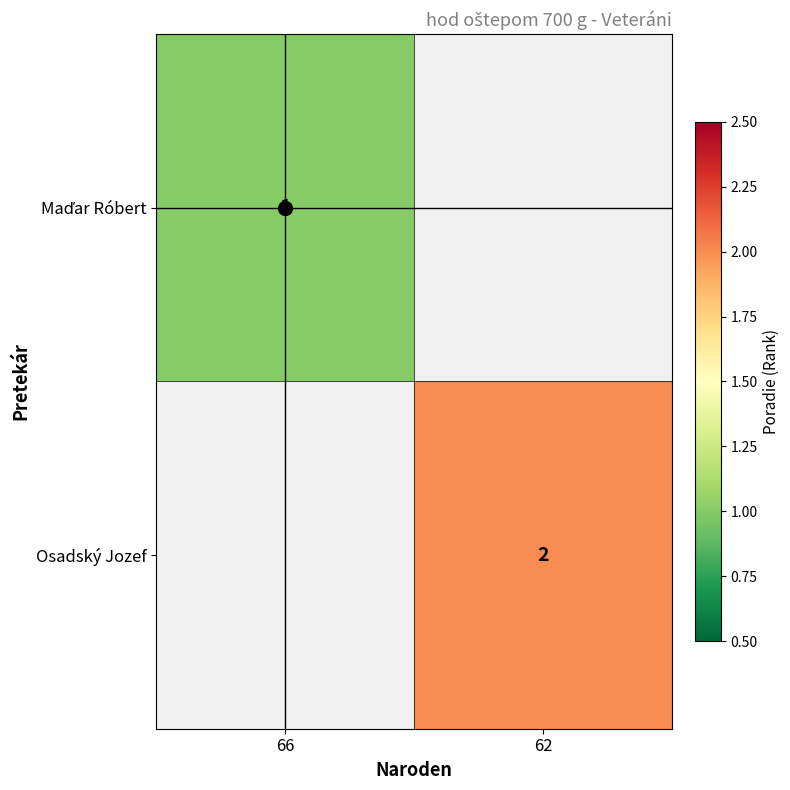

What is the total value across all series at 66?

1